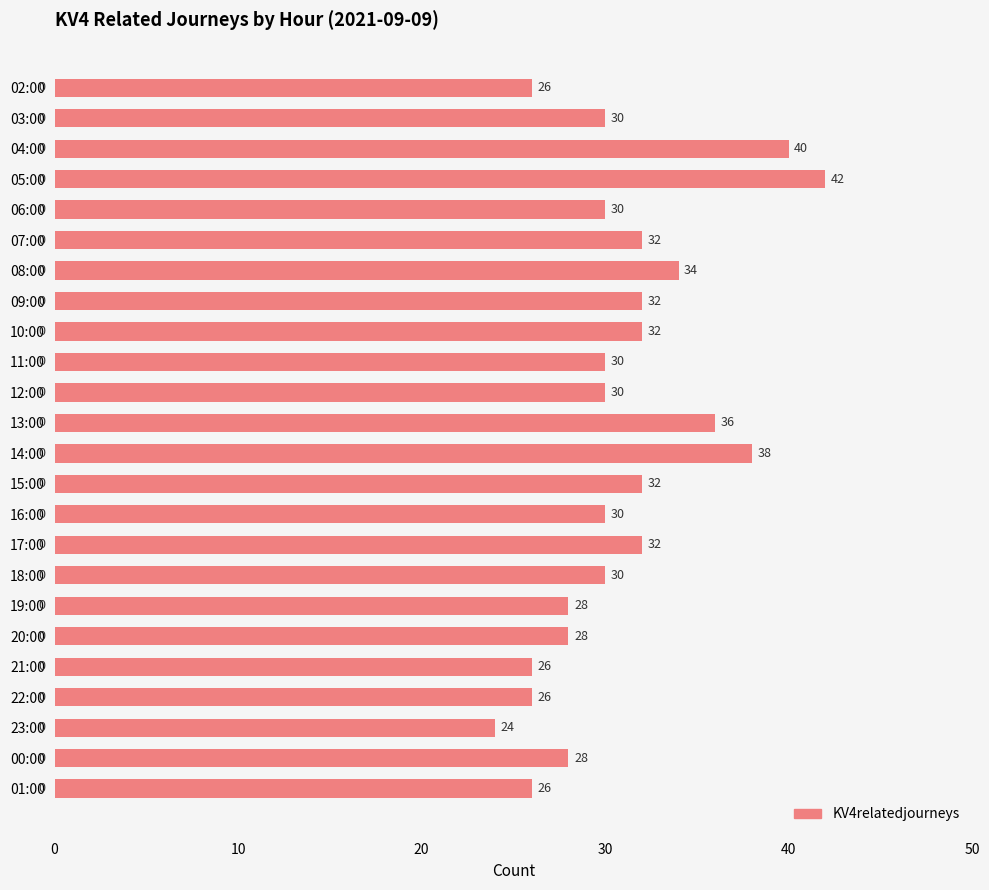

Count the number of data series in this chart.

1